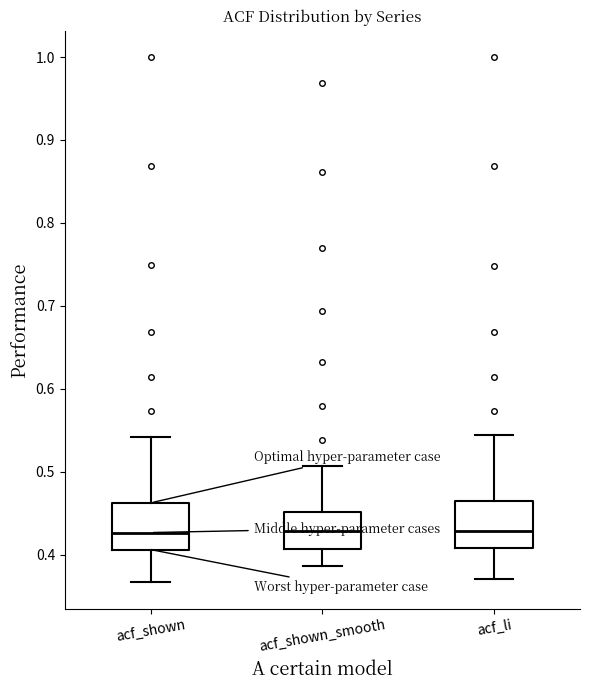

Reading left to right, transcribe this box plot: for each box, give where its median line is, the range the box spans, and where its two whiskers end, as read against the y-axis. The values are not printed on the chart, so give them approximately, as read against the axis.

acf_shown: median 0.43, box 0.41 to 0.46, whiskers 0.37 to 0.54
acf_shown_smooth: median 0.43, box 0.41 to 0.45, whiskers 0.39 to 0.51
acf_li: median 0.43, box 0.41 to 0.46, whiskers 0.37 to 0.54